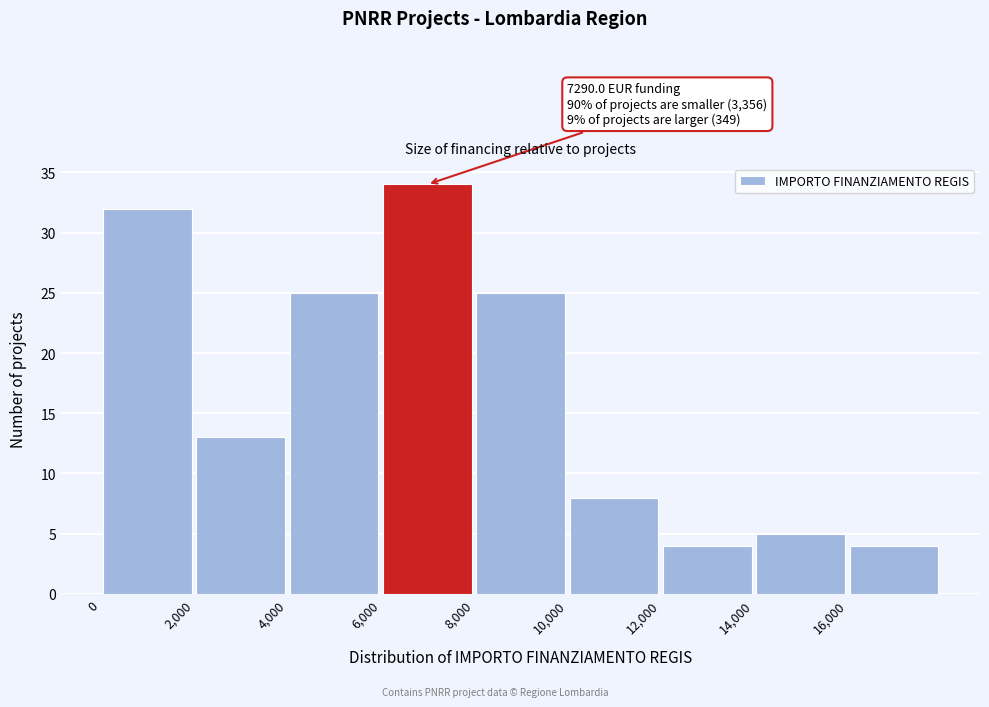

Which range on the x-axis has the tallest bar?

6000 to 8000